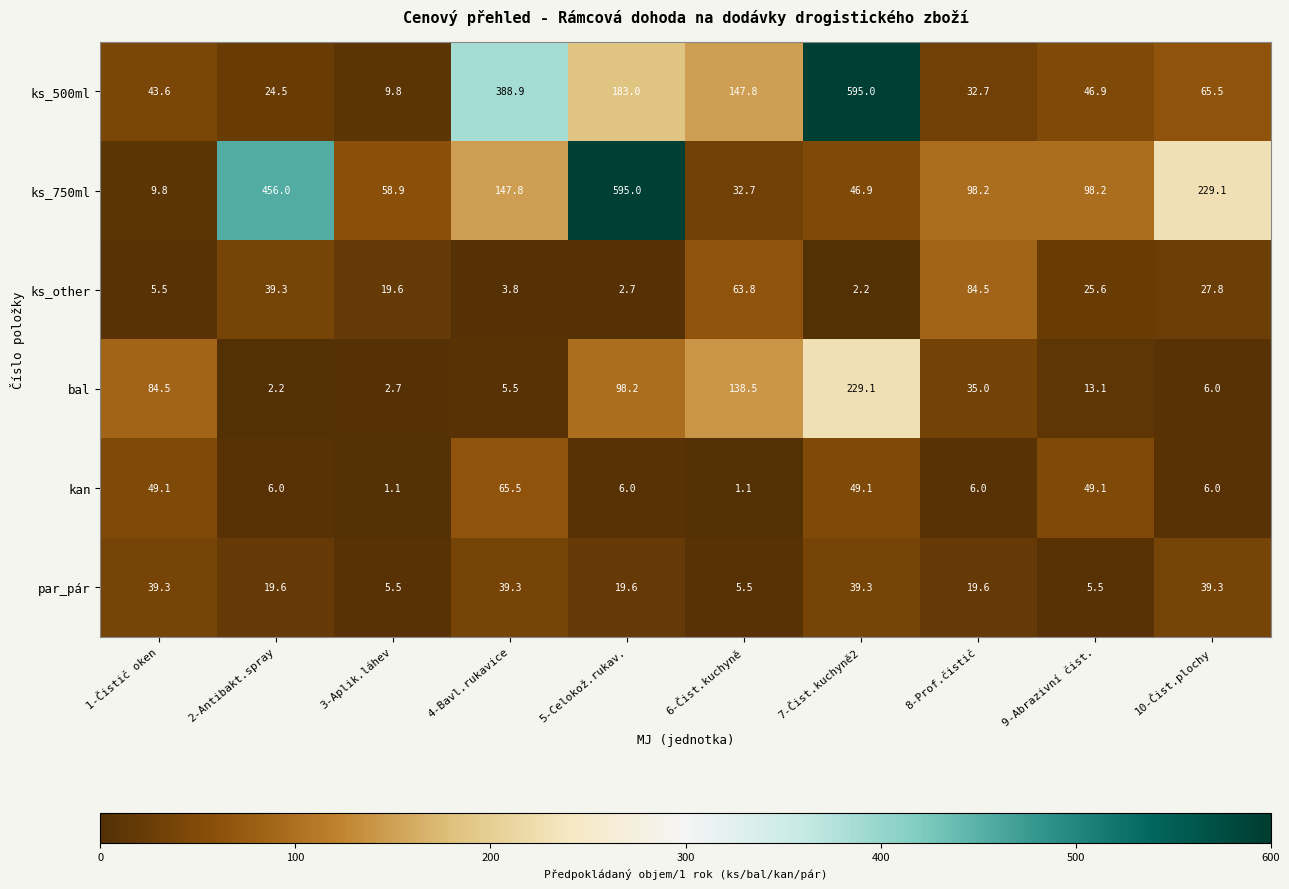

True or false: par_pár has a value of 19.6 at 5-Celokož.rukav..

True